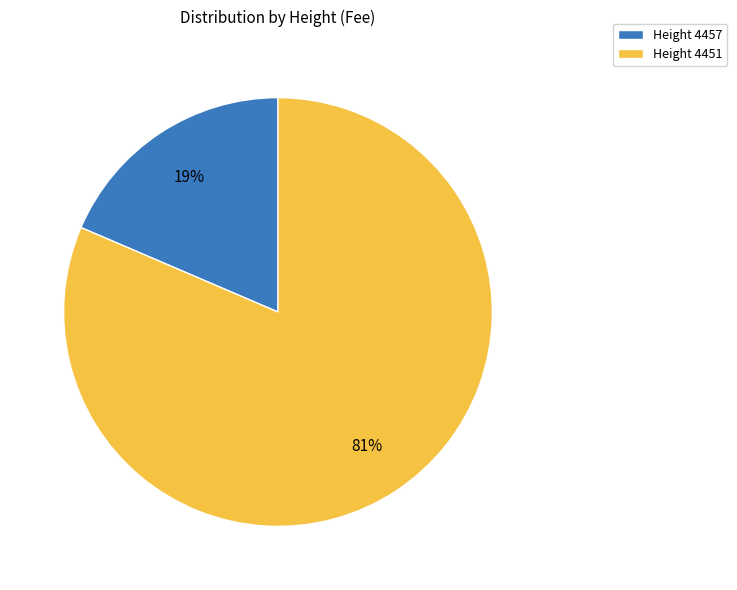

Which has a higher value, Height 4451 or Height 4457?

Height 4451